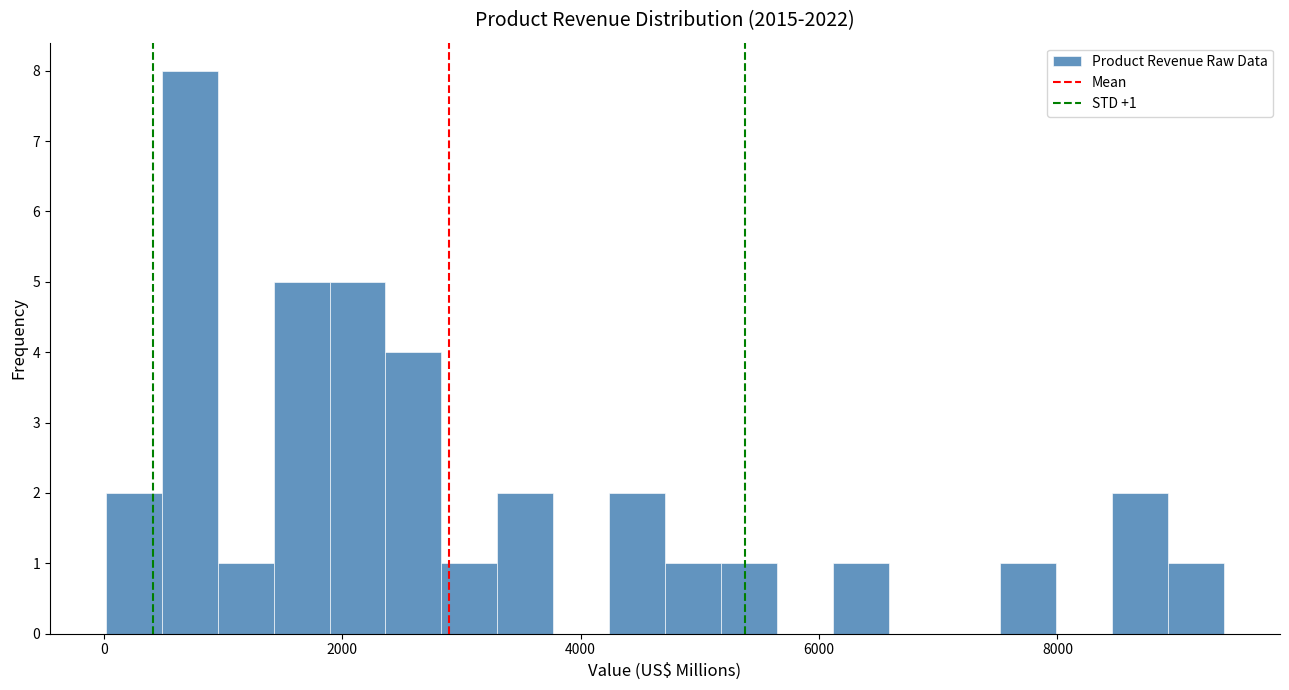

Read against the x-axis, roughly where is the centre of the tallest bar?

800